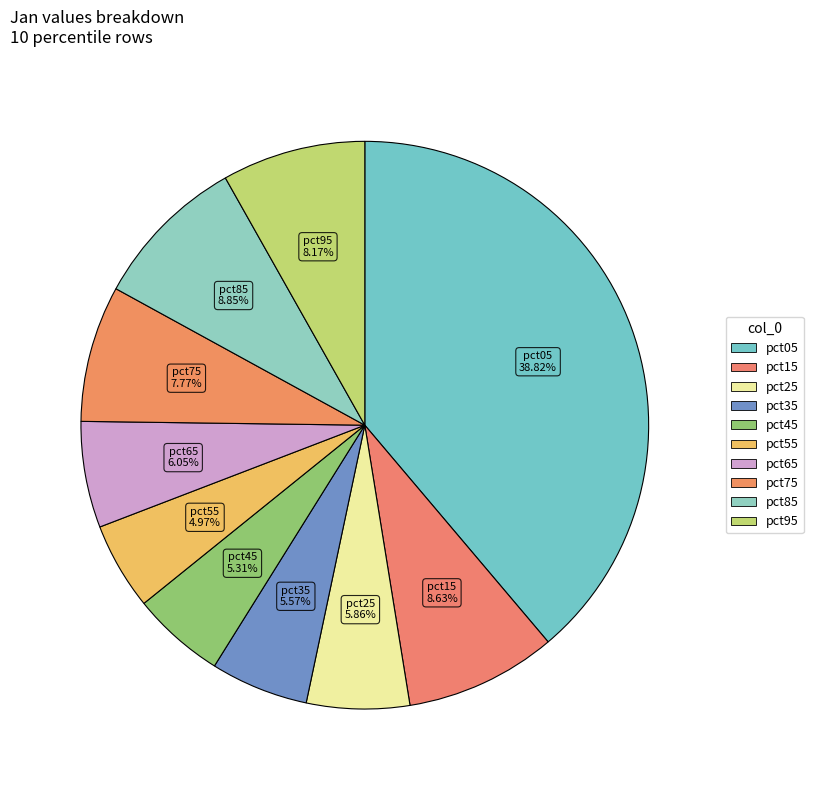

How much of the chart is everything except pct55?

95.0%